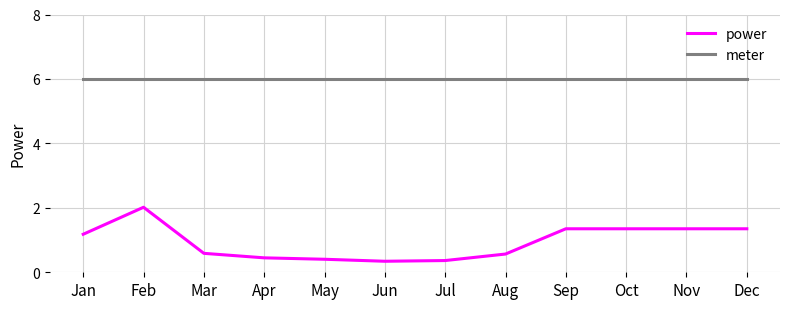

What is the average value of the meter series?

6.0